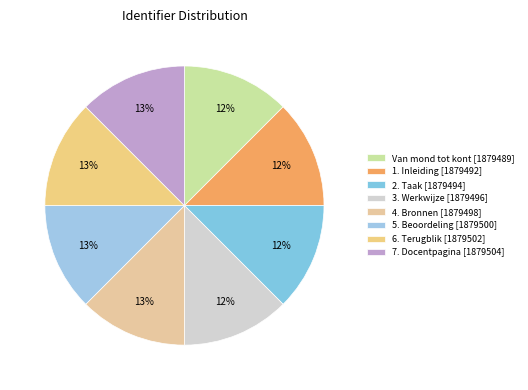

How many segments does this pie chart have?

8